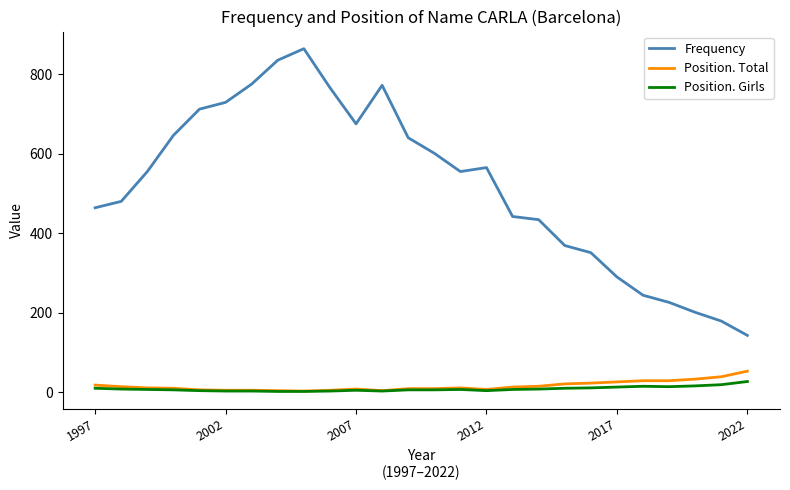

Which series has the largest total across all categories?

Frequency